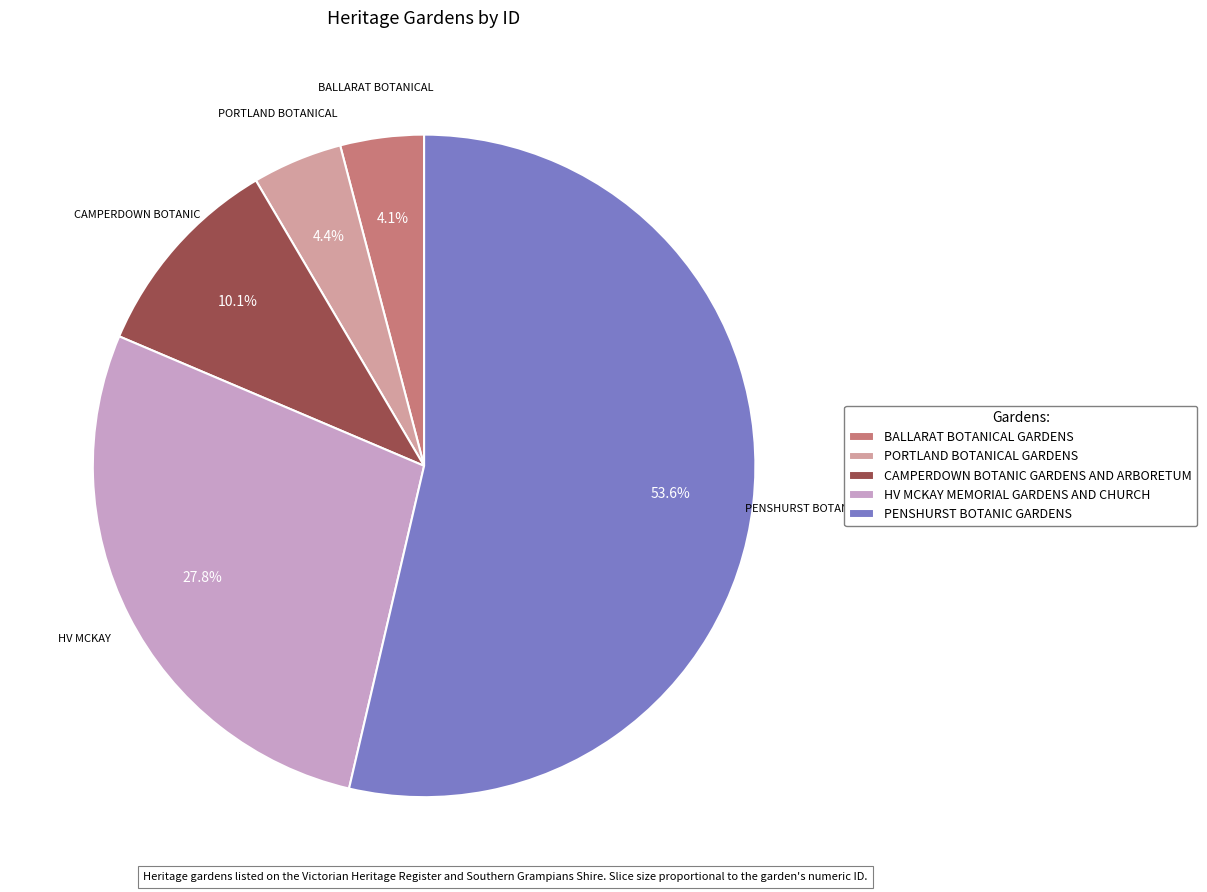

Which category has the biggest portion of the pie?

PENSHURST BOTANIC GARDENS